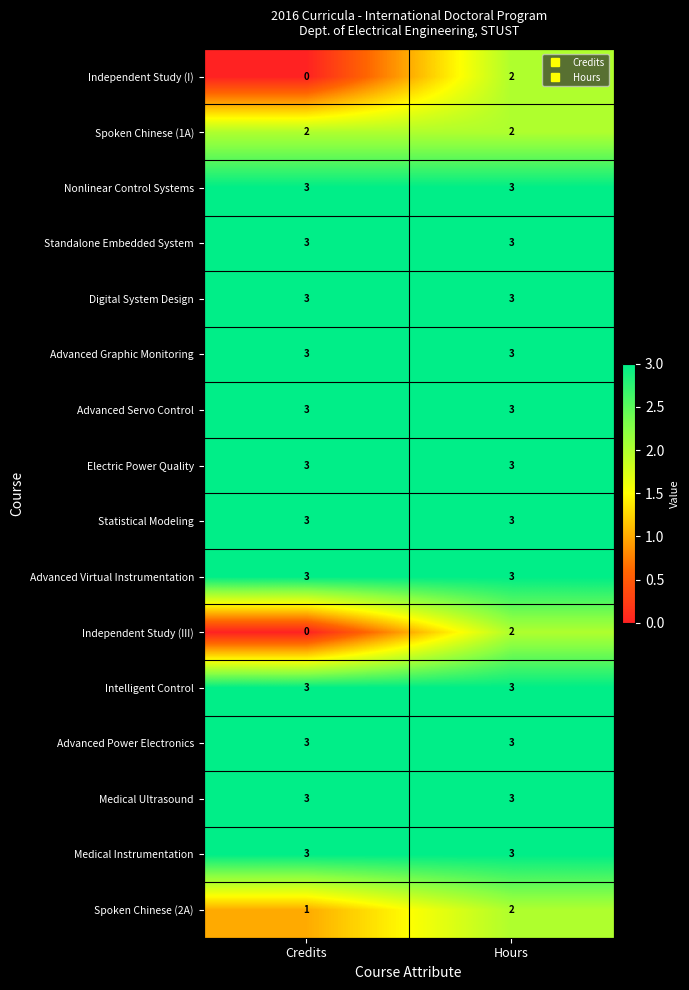

What is the difference between the highest and lowest values at Credits?

3